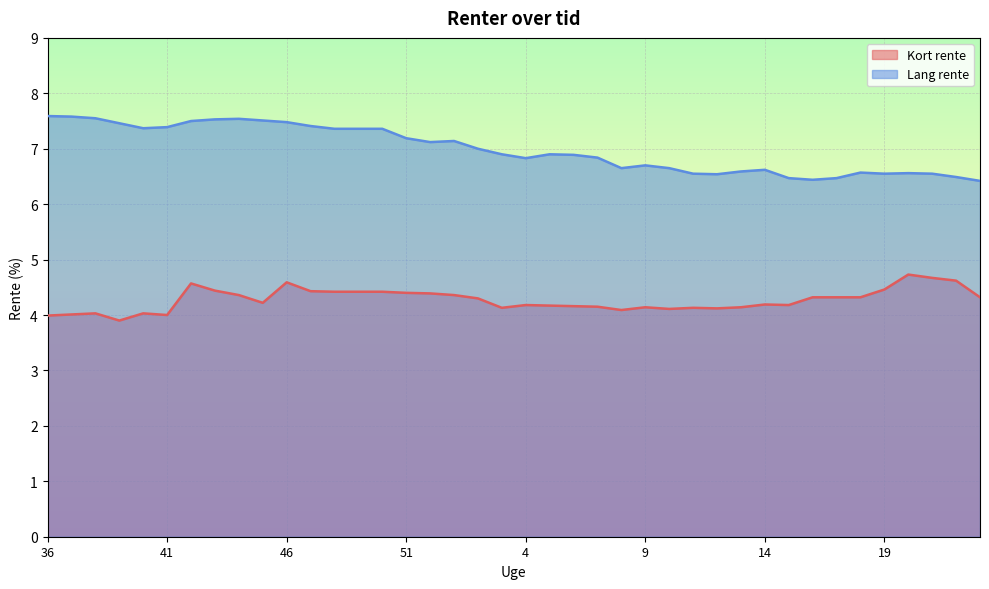

At 19, list the series in order from largest to smallest.

Lang rente, Kort rente